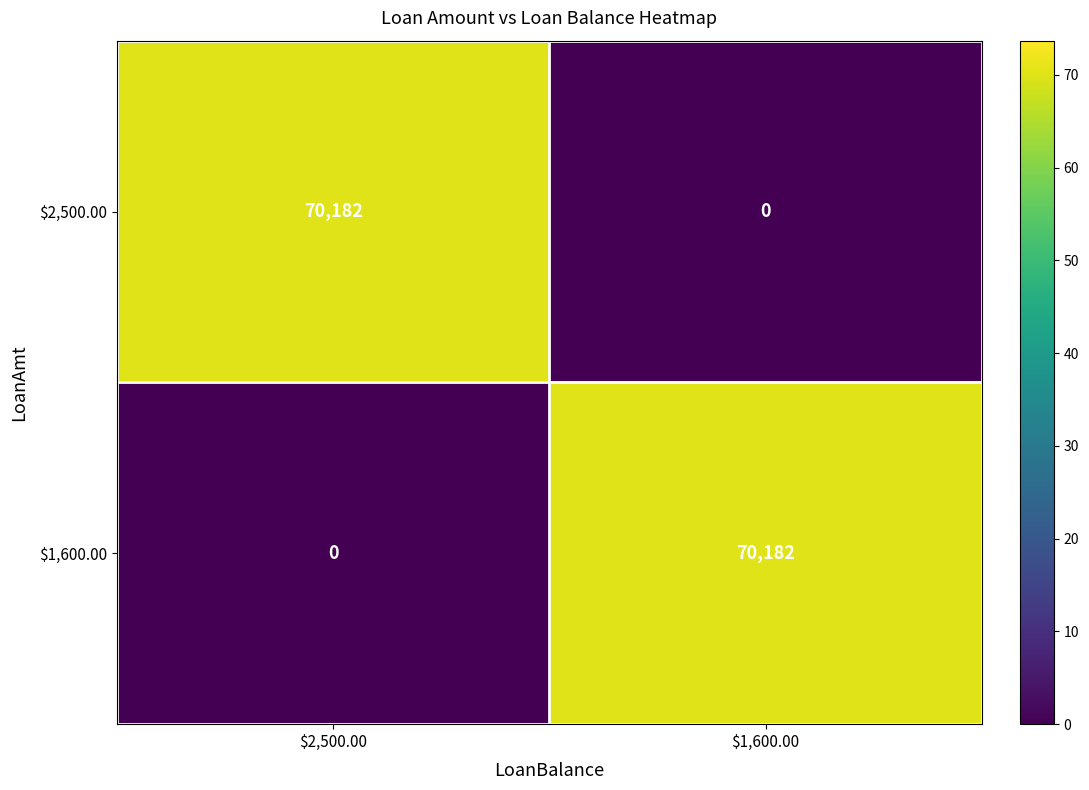

What is the difference between the maximum and minimum values in the $2,500.00 series?

70182